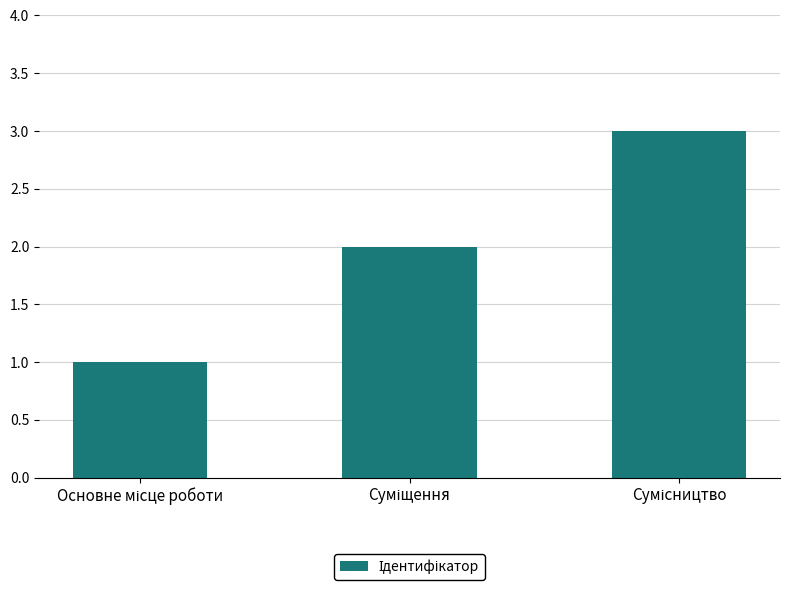

What is the sum of all values?

6